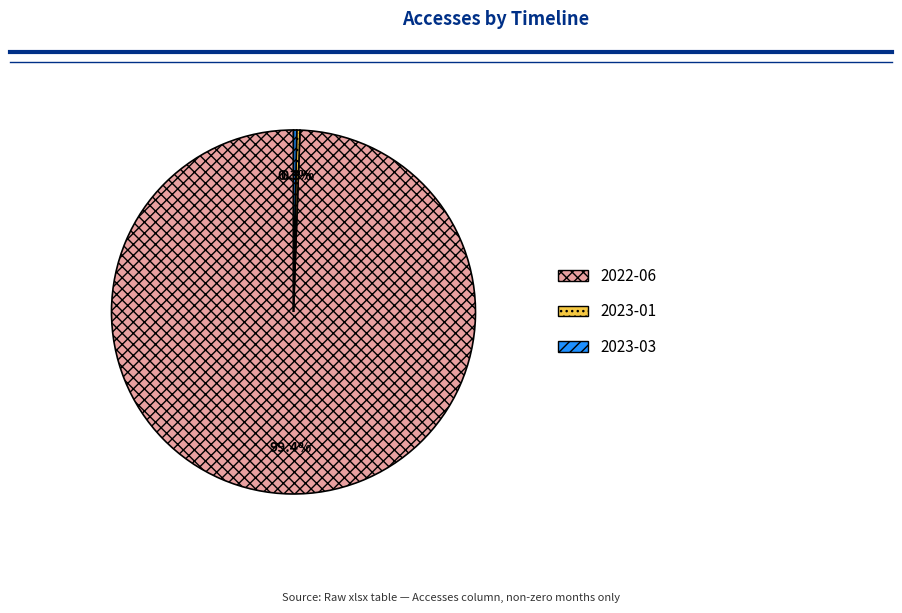

Which category has the biggest portion of the pie?

2022-06